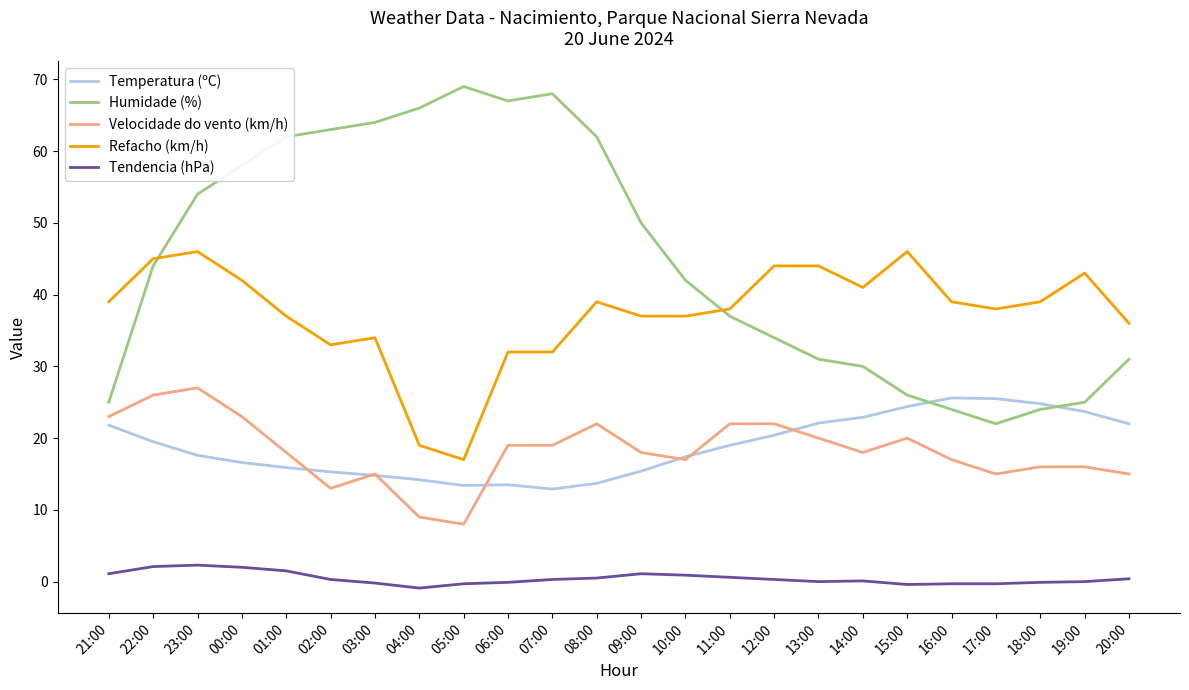

What is the difference between the maximum and minimum values in the Temperatura (ºC) series?

12.7